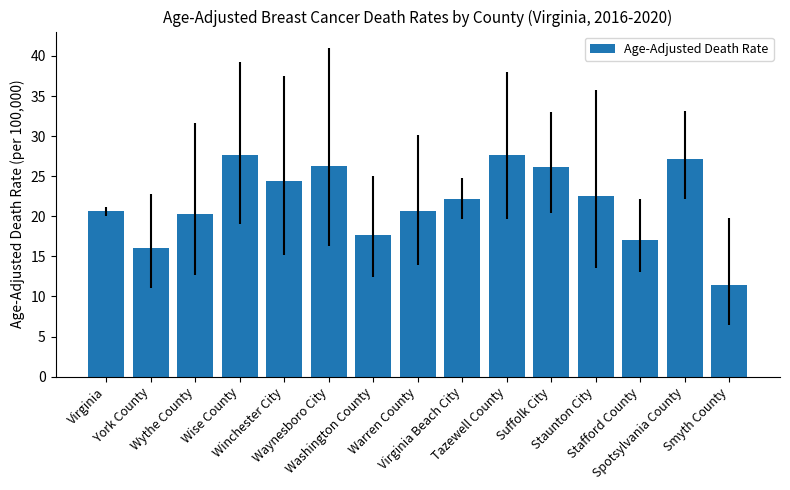

What is the label of the 2nd bar from the left?

York County